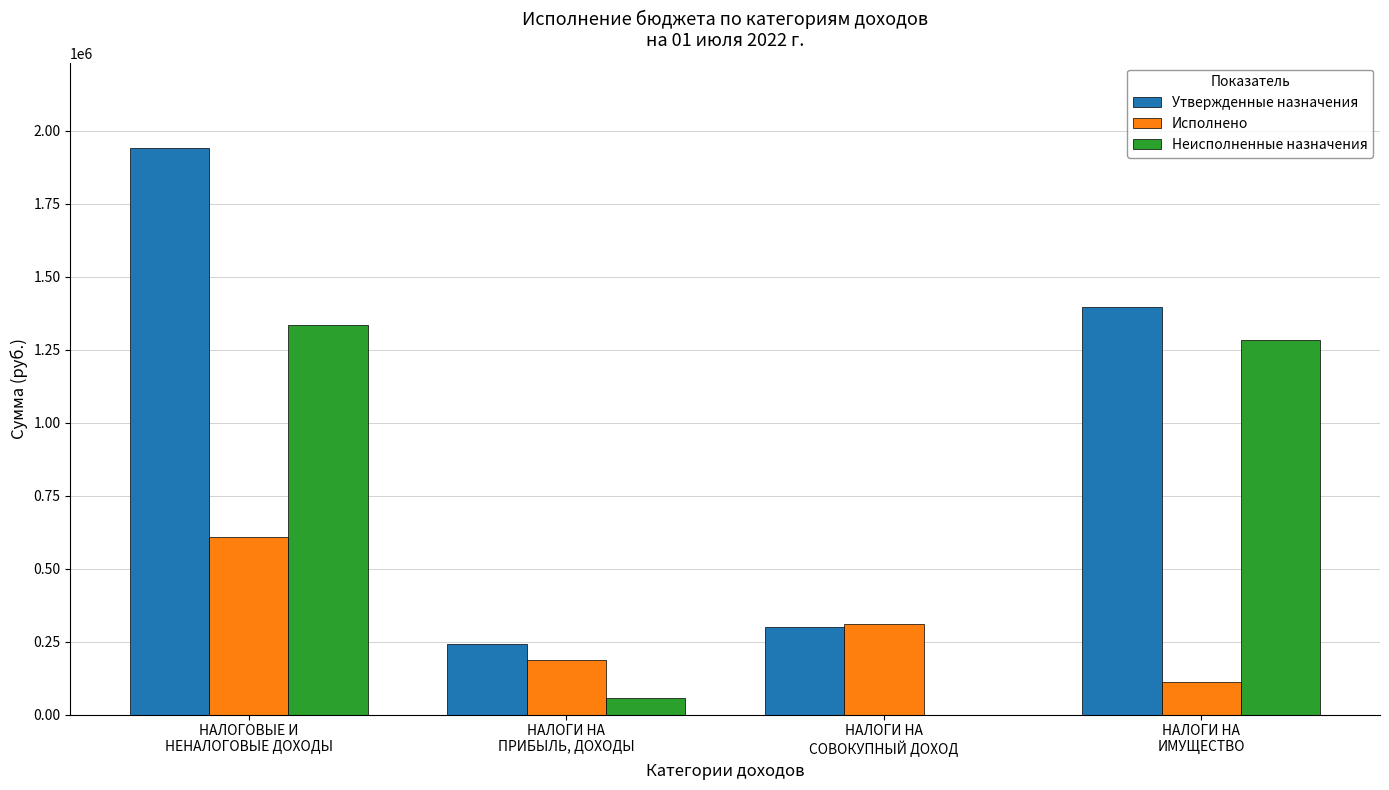

Read the Неисполненные назначения value at НАЛОГИ НА
ИМУЩЕСТВО.

1282301.2